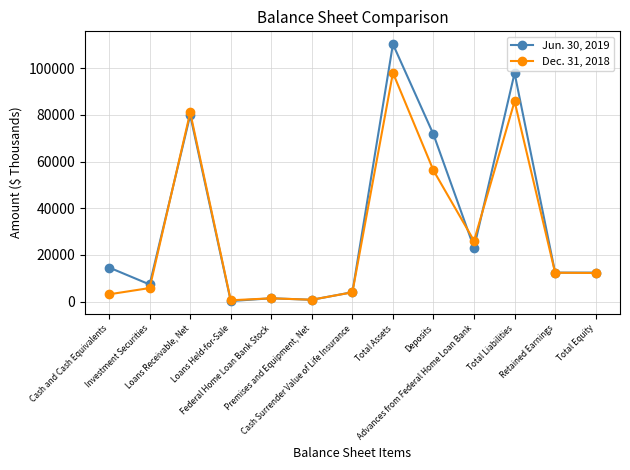

What is the difference between the highest and lowest values at Cash and Cash Equivalents?

11494